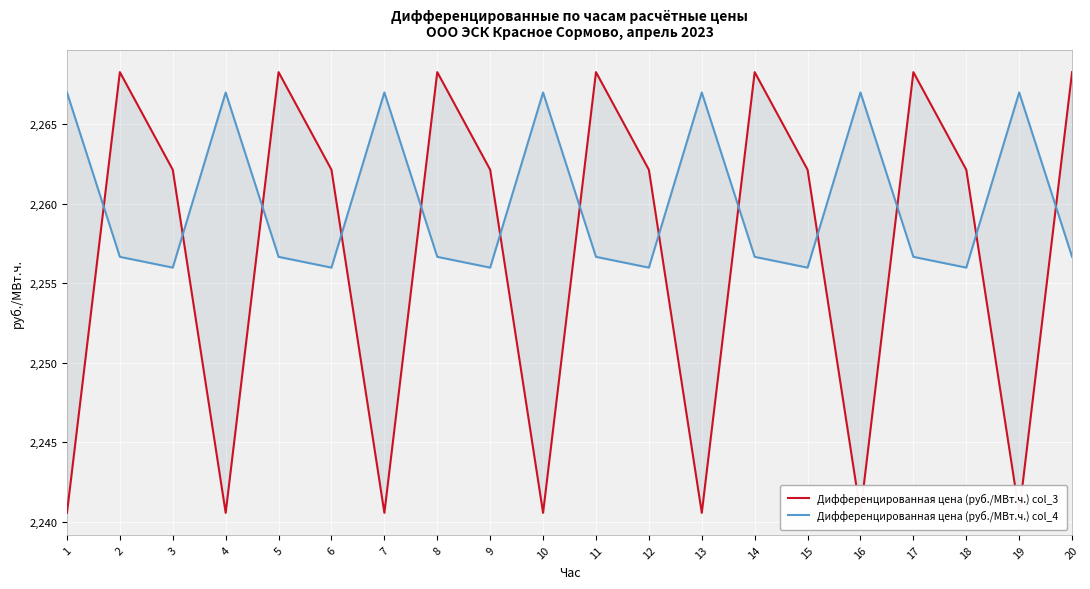

Which has a higher value, 5 or 3?

5